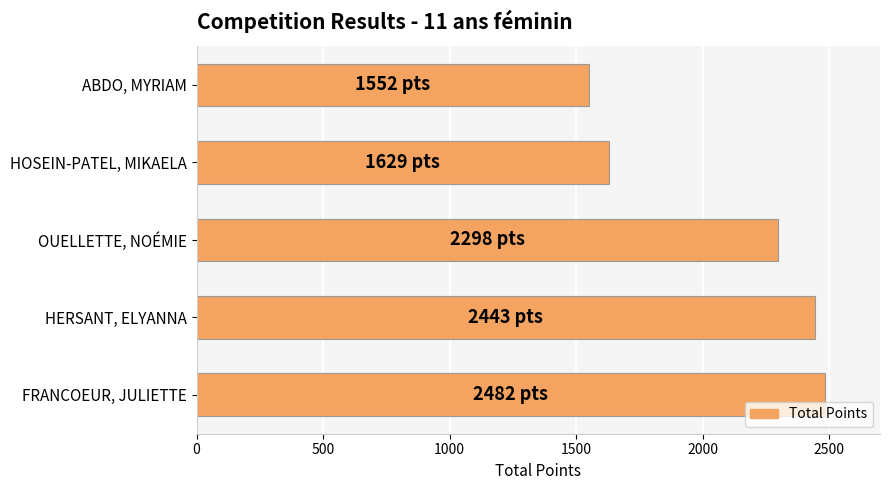

True or false: the data shows 3960 at HERSANT, ELYANNA.

False